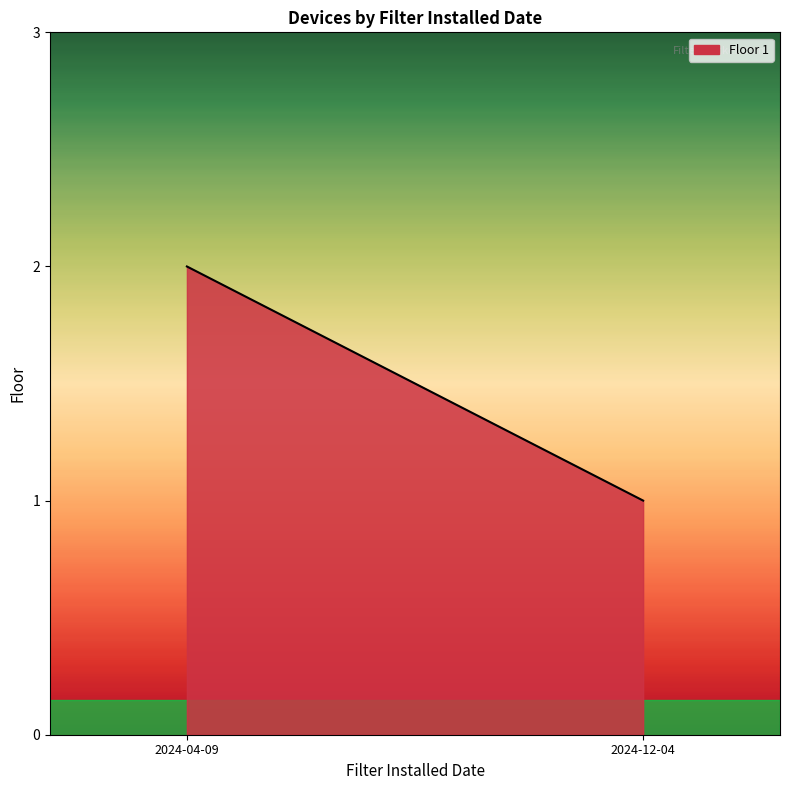

How many values are between 1 and 2?

2